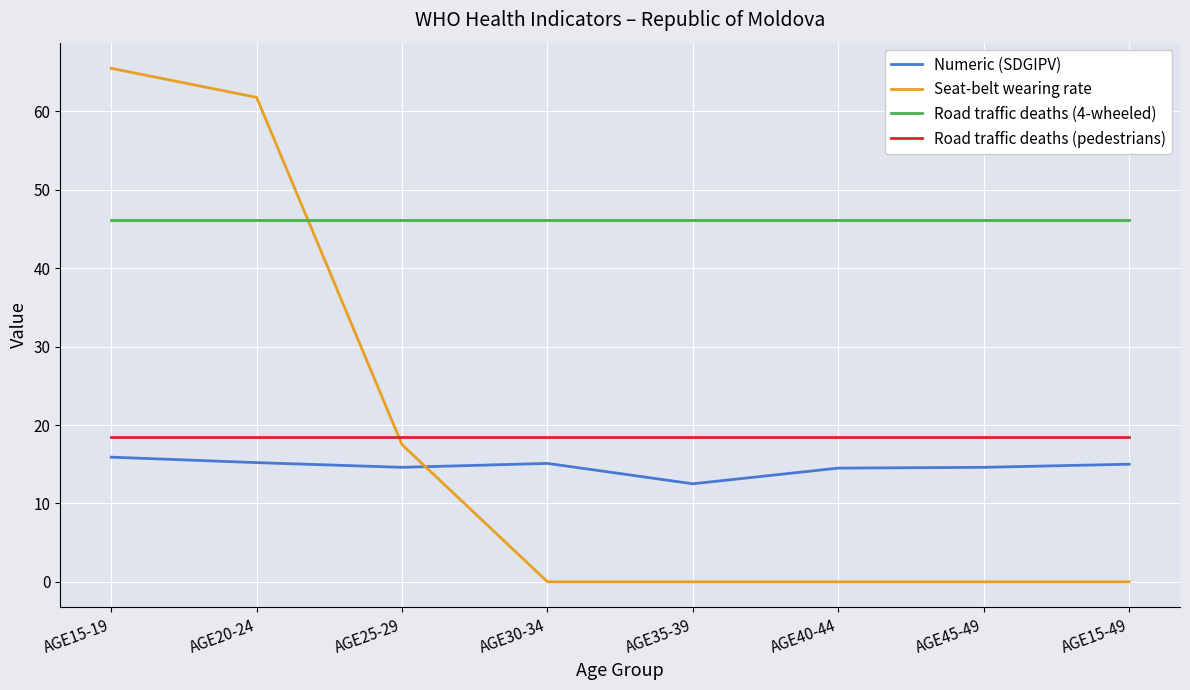

At which category does the chart reach its peak across all series?

AGE15-19